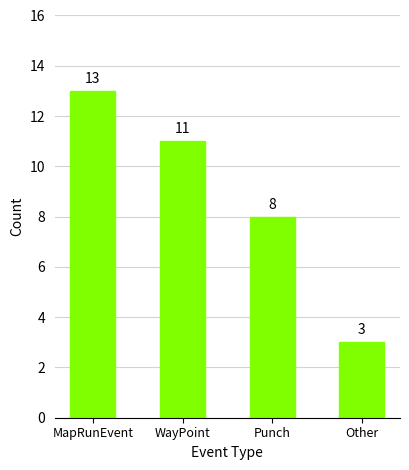

What is the difference between the maximum and minimum values?

10